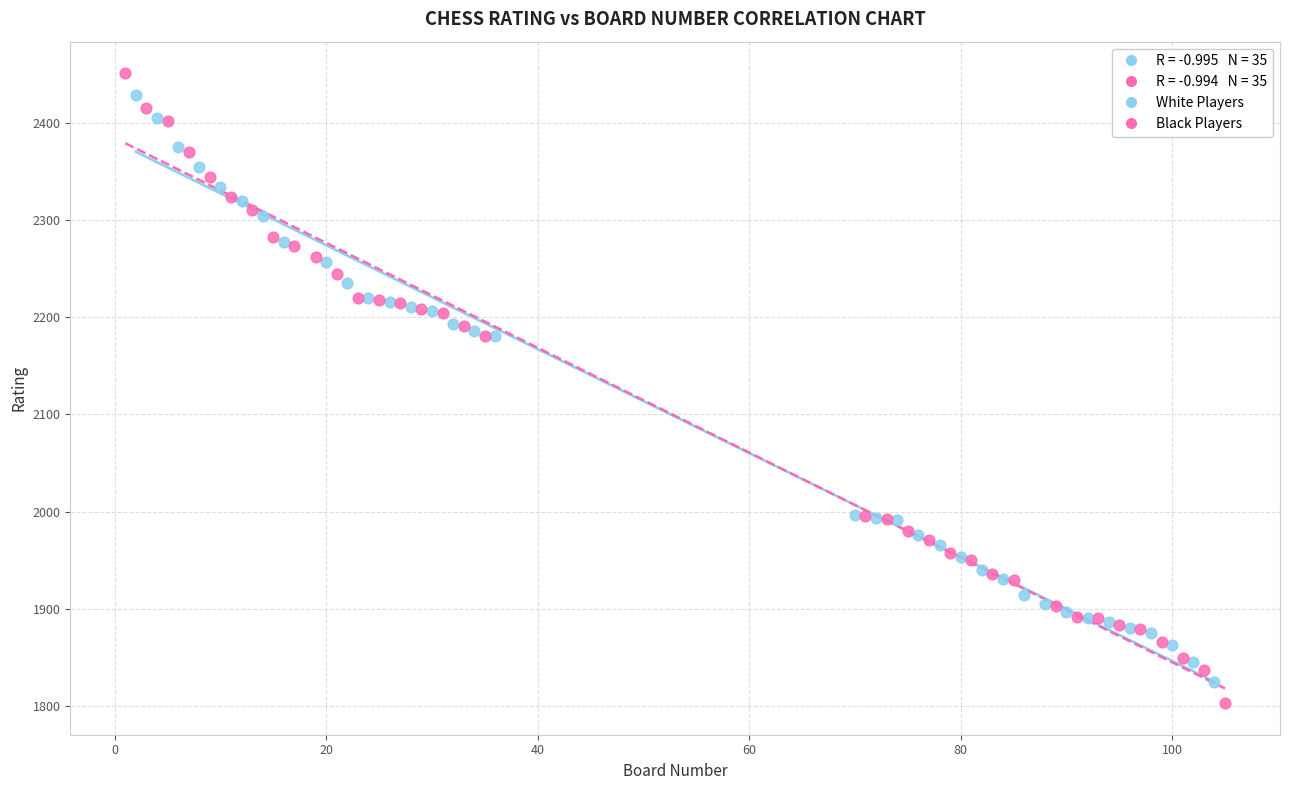

Which series has the largest Y range (max minus min)?

Black Players